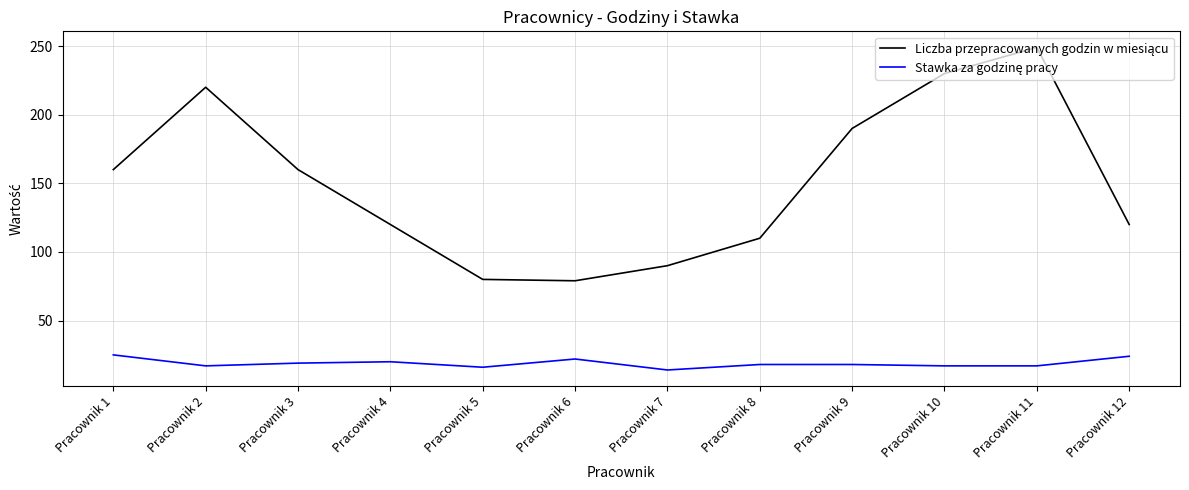

What is the spread (max minus min) of values at Pracownik 8?

92